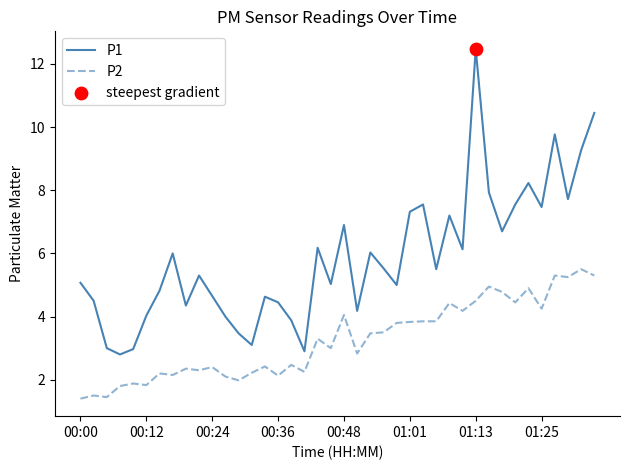

Which series has the largest total across all categories?

P1